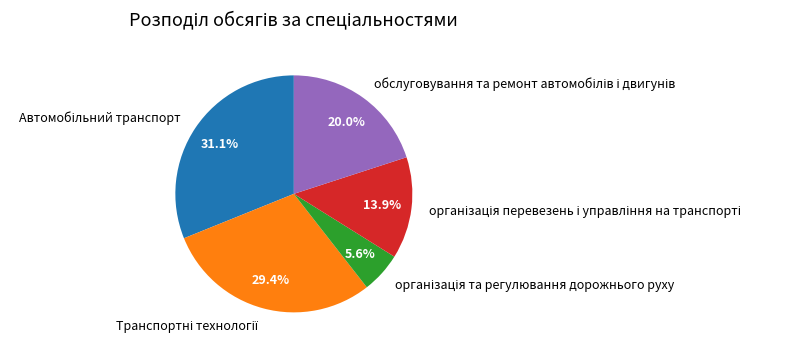

To the nearest percent, what is the average slice percentage?

20%